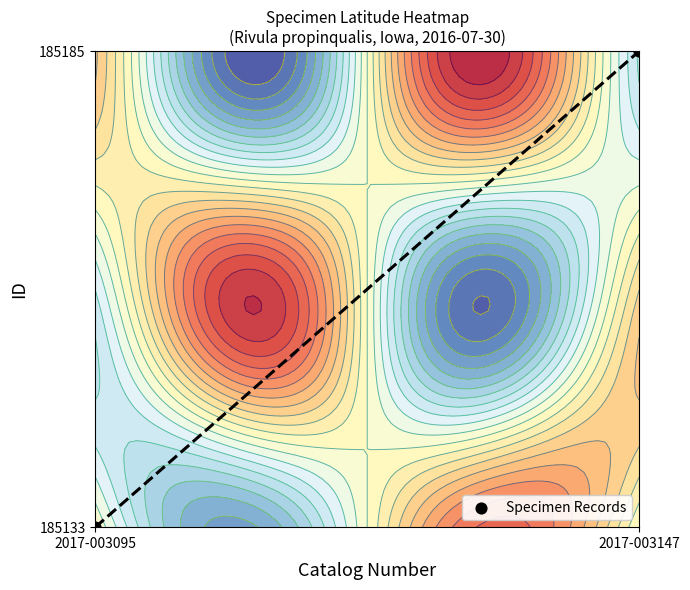

What is the change in value from 2017-003095 to 2017-003147?

+1